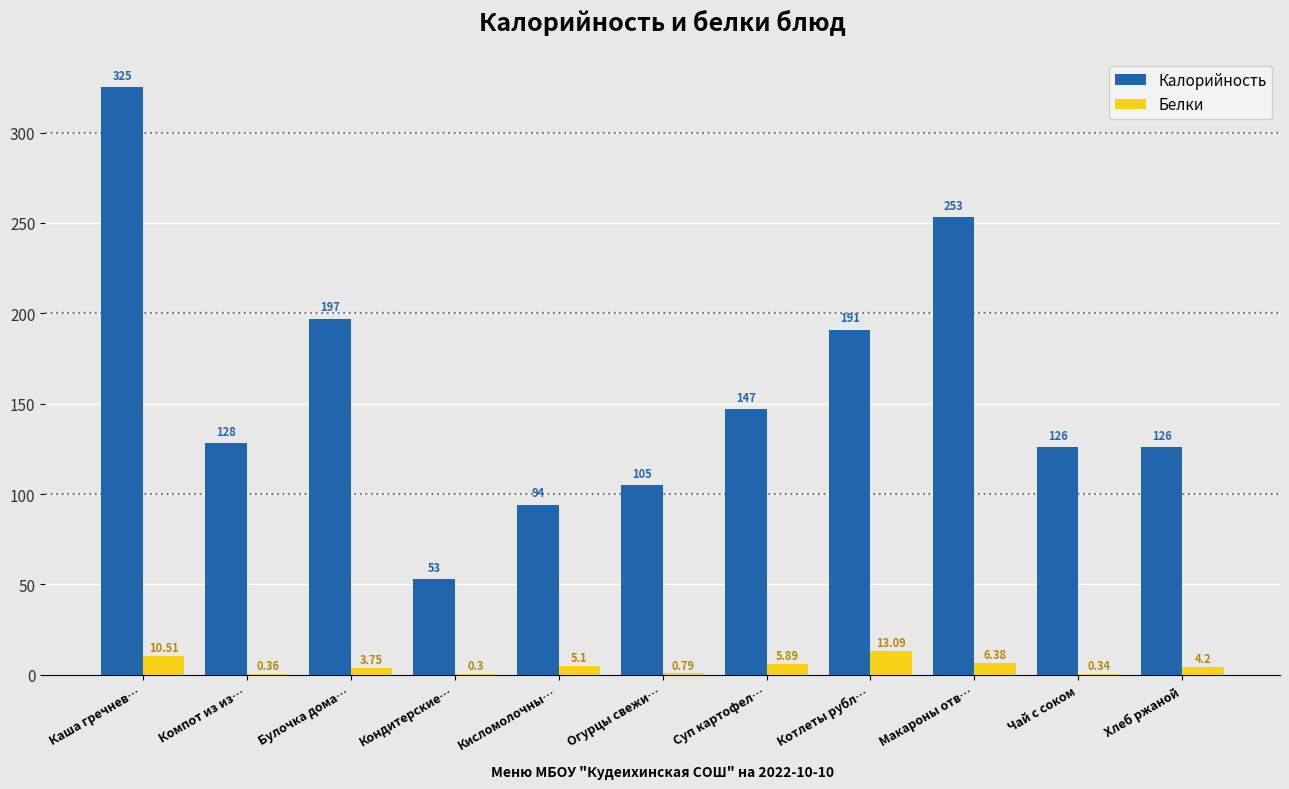

At which category is the sum across all series the highest?

Каша гречнев…